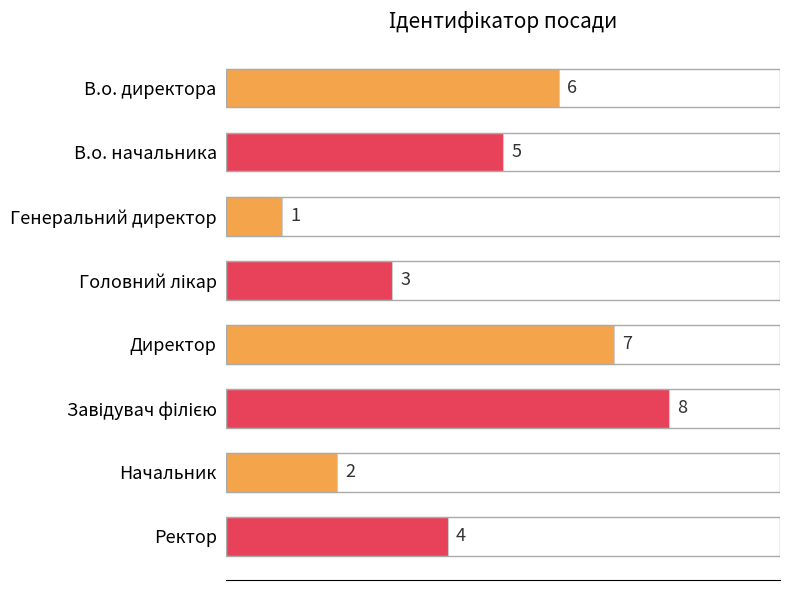

What position from the bottom is Директор?

4